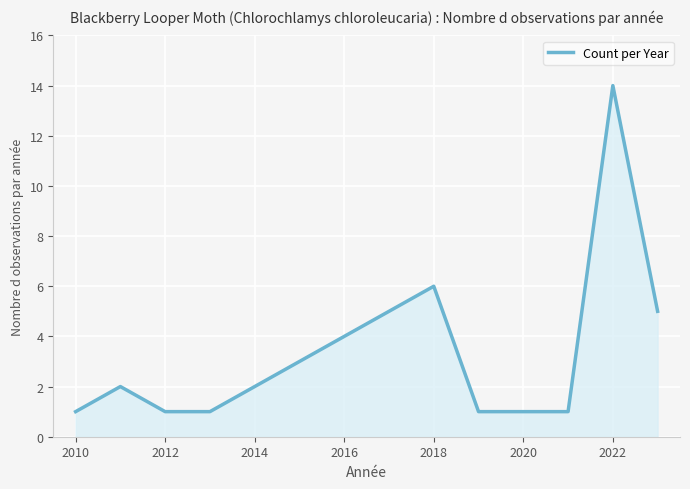

What is the difference between the maximum and minimum values?

13